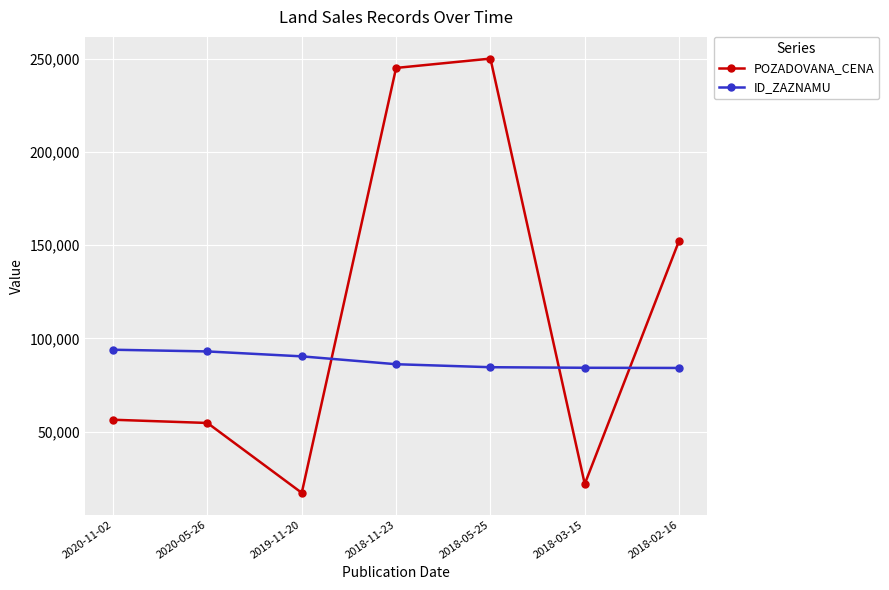

Which series has the largest total across all categories?

POZADOVANA_CENA